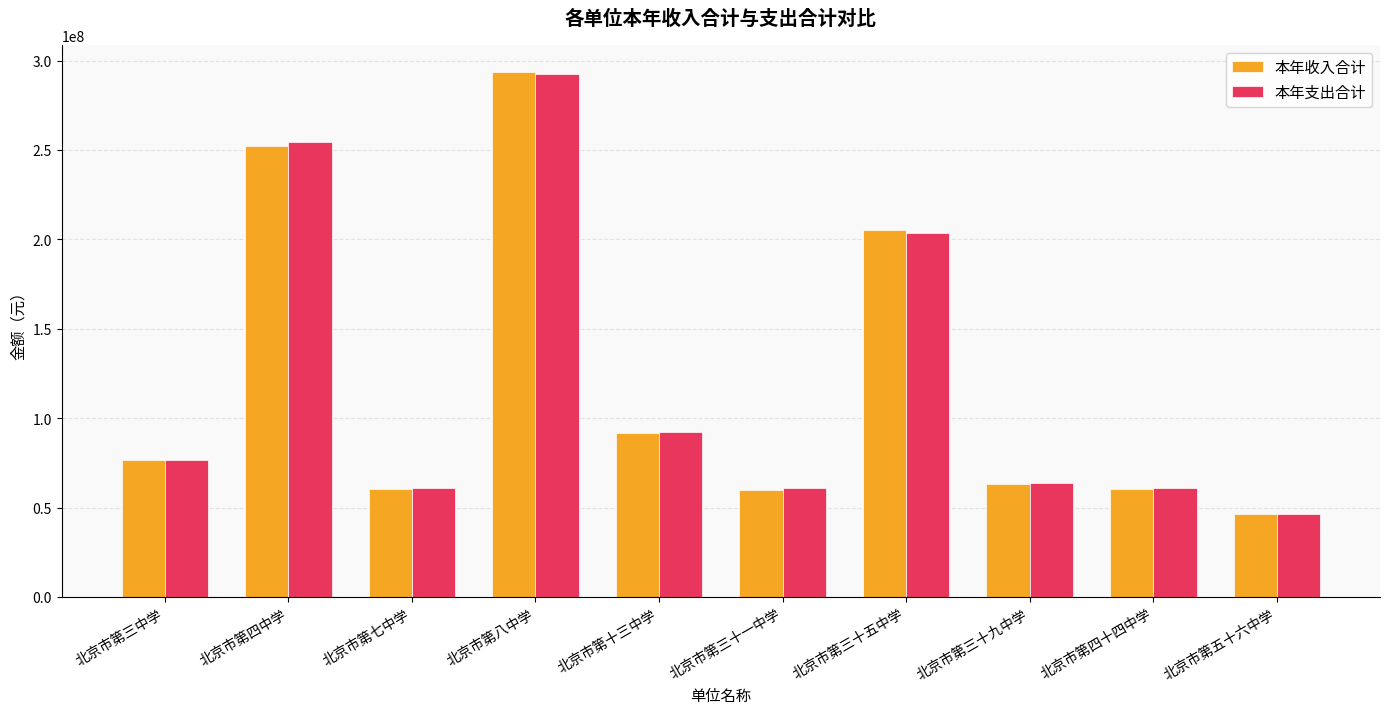

Between 北京市第八中学 and 北京市第四十四中学, which series saw the biggest shift?

本年收入合计